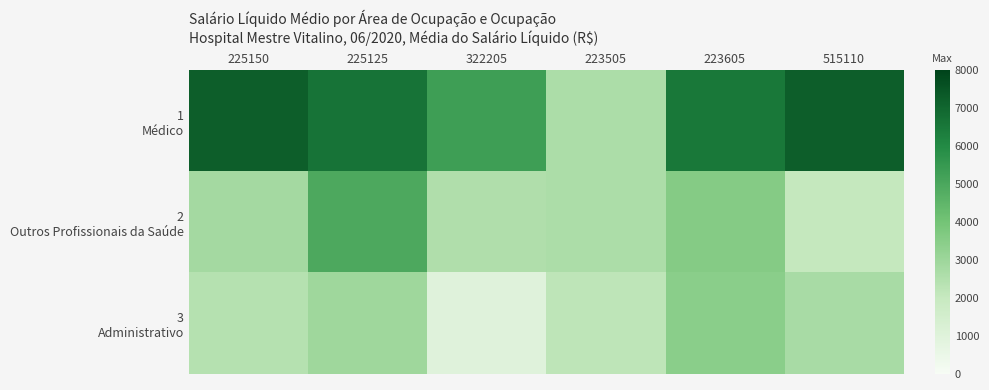

How many distinct data groups are displayed?

3